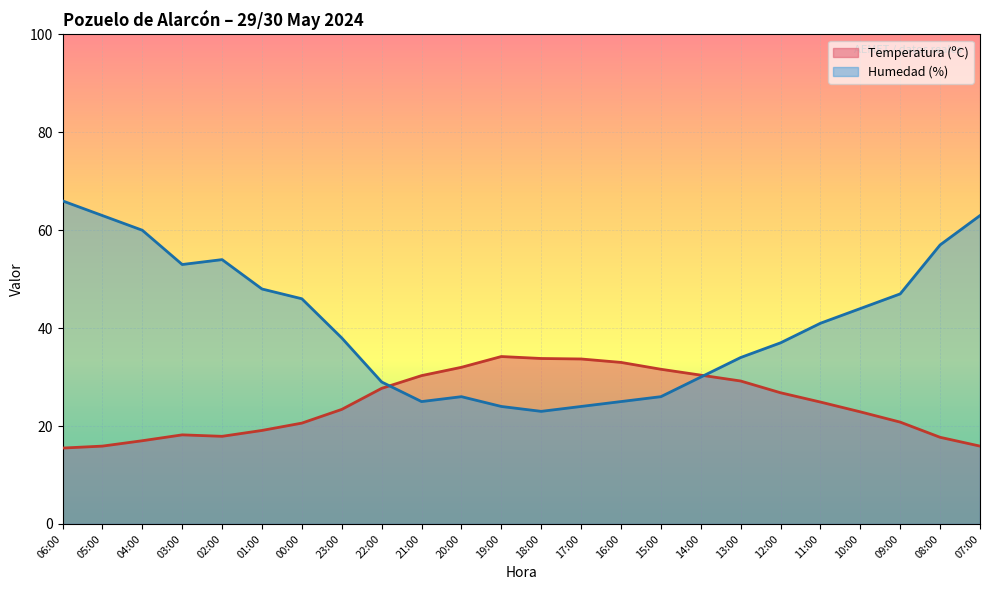

Which label corresponds to the largest value in the chart?

06:00